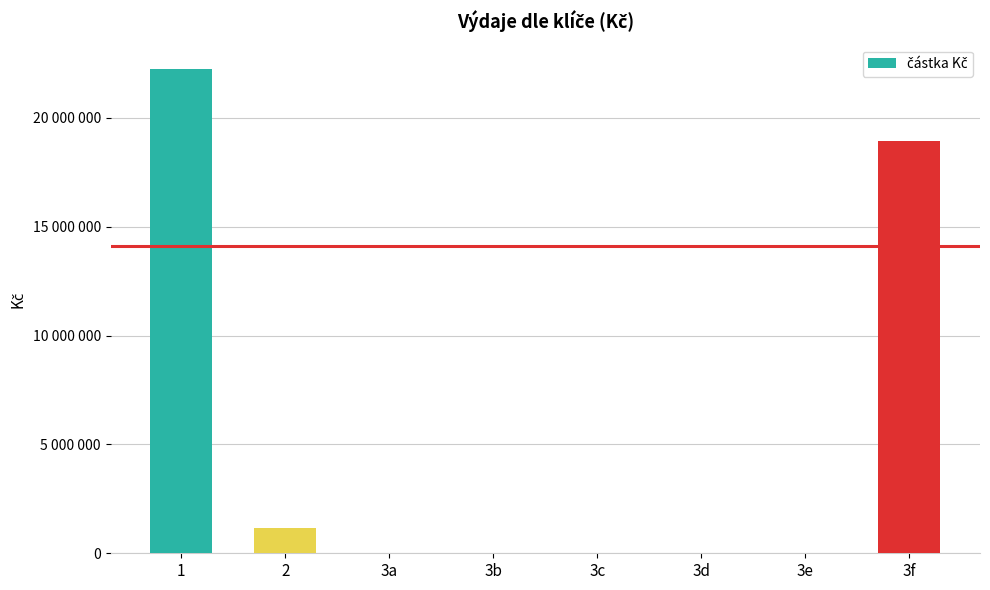

Reading right to left, transcribe all the data shown in this chart.

18956250	0	0	0	0	0	1149606	22256461